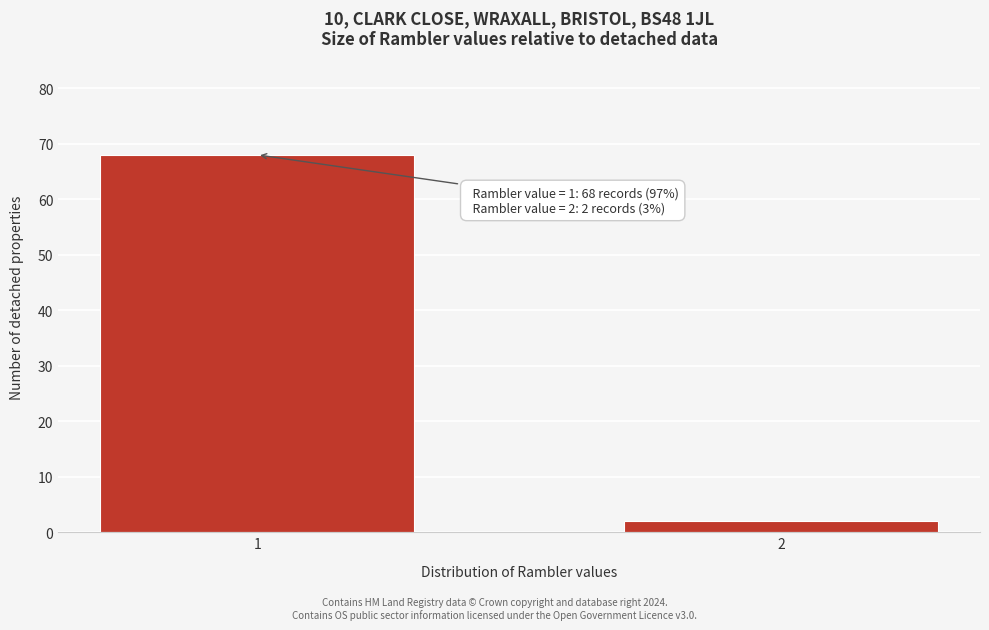

Reading left to right, what are all the values shown in this chart?

1=68	2=2